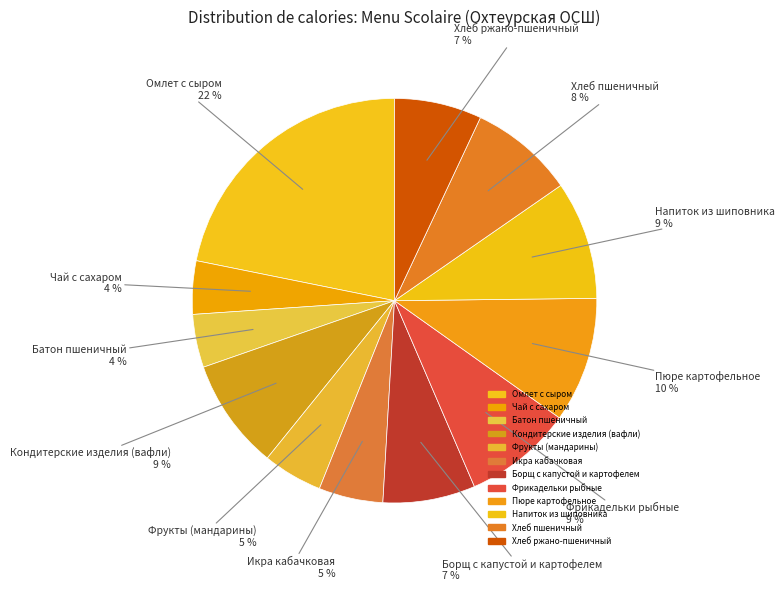

Is Фрикадельки рыбные the majority of the pie?

No